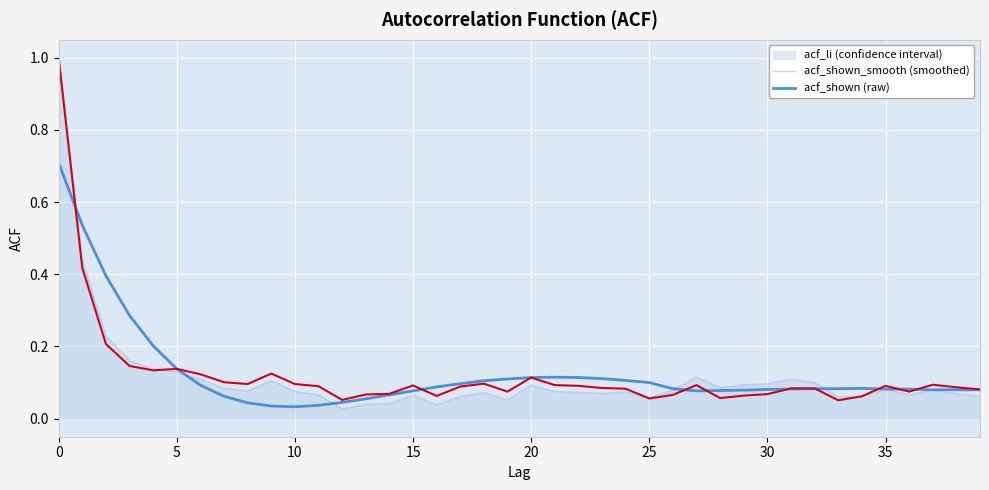

What is the greatest value displayed?

1.0